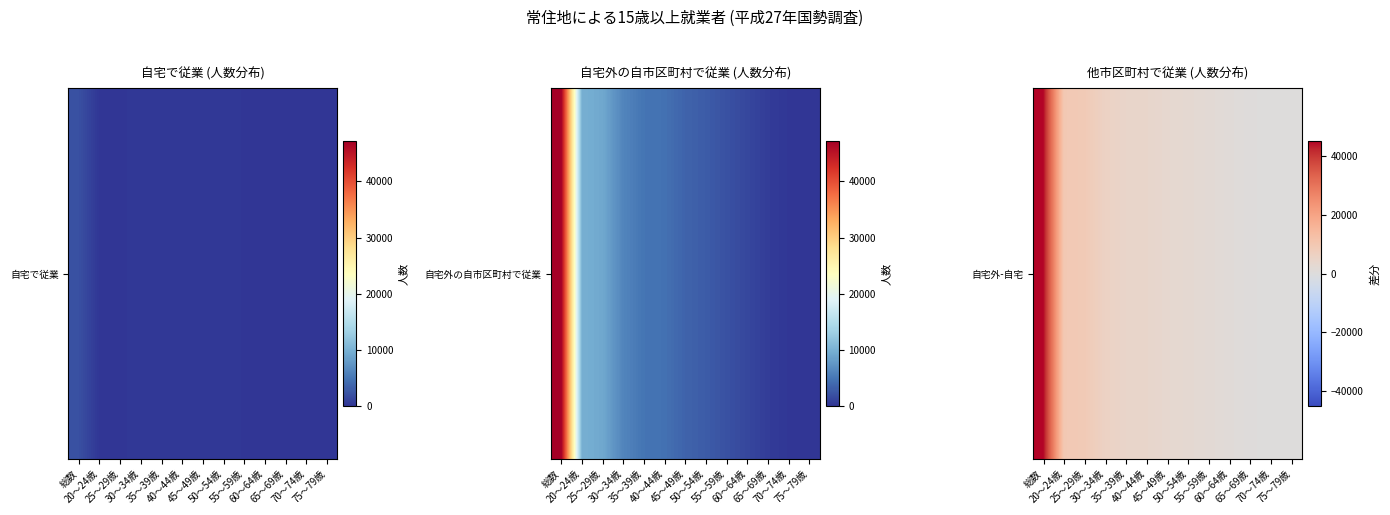

At which category does the chart reach its peak across all series?

総数